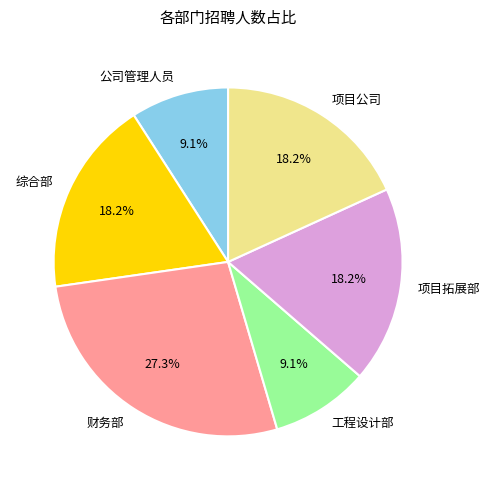

Which slice is the largest?

财务部